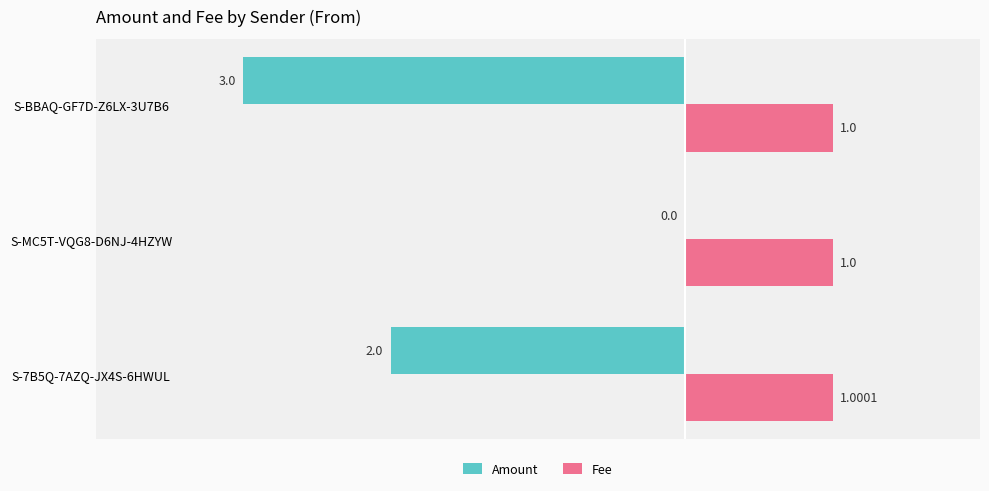

What is the sum of the Fee values at S-MC5T-VQG8-D6NJ-4HZYW and S-BBAQ-GF7D-Z6LX-3U7B6?

2.0